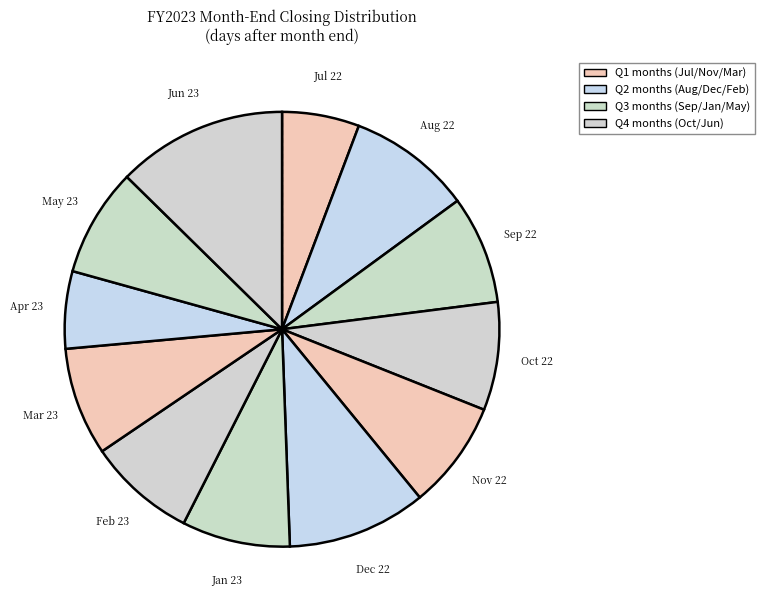

What is the smallest slice in the pie chart?

July 2022